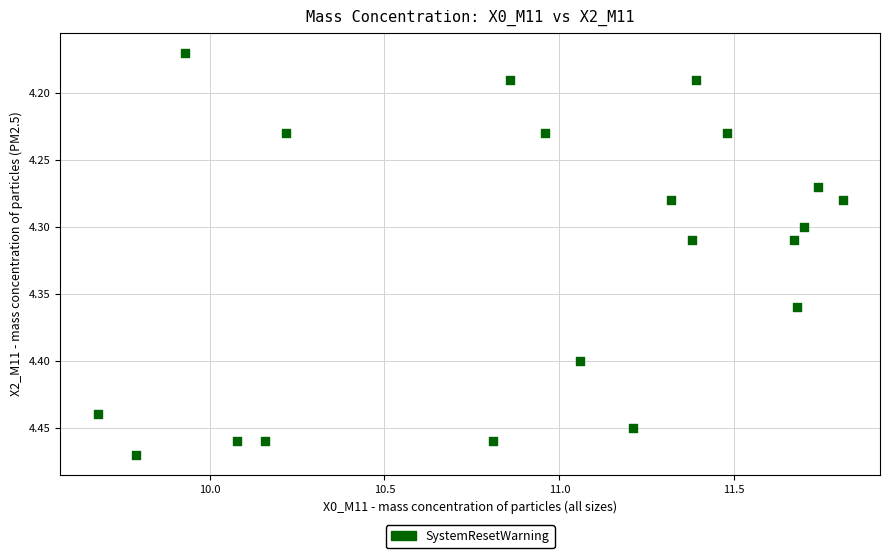

What is the range of X values (max minus min)?

2.1